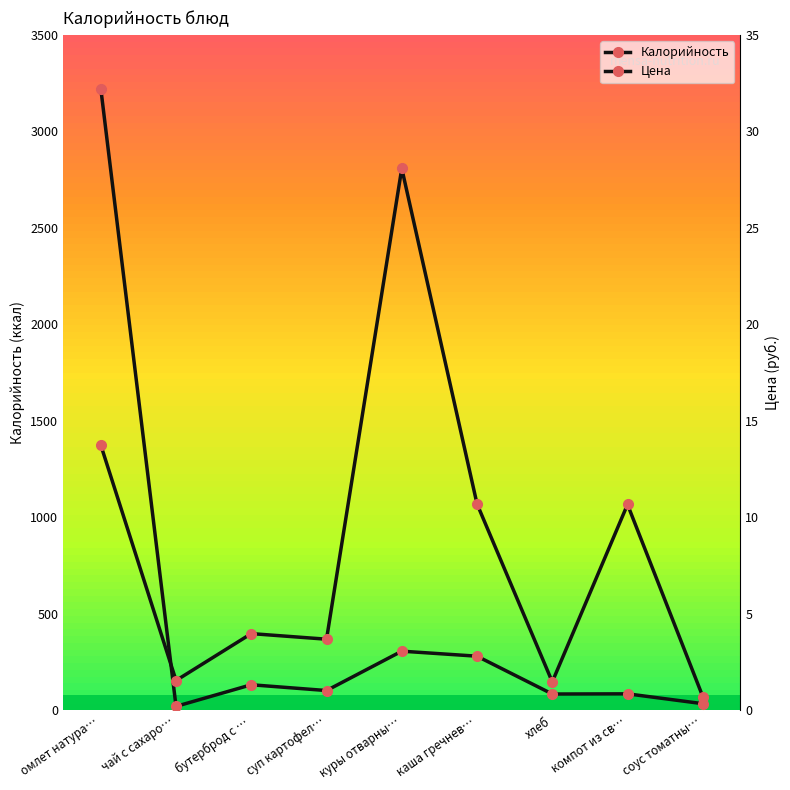

At which label is Калорийность closest to 1621?

куры отварны…